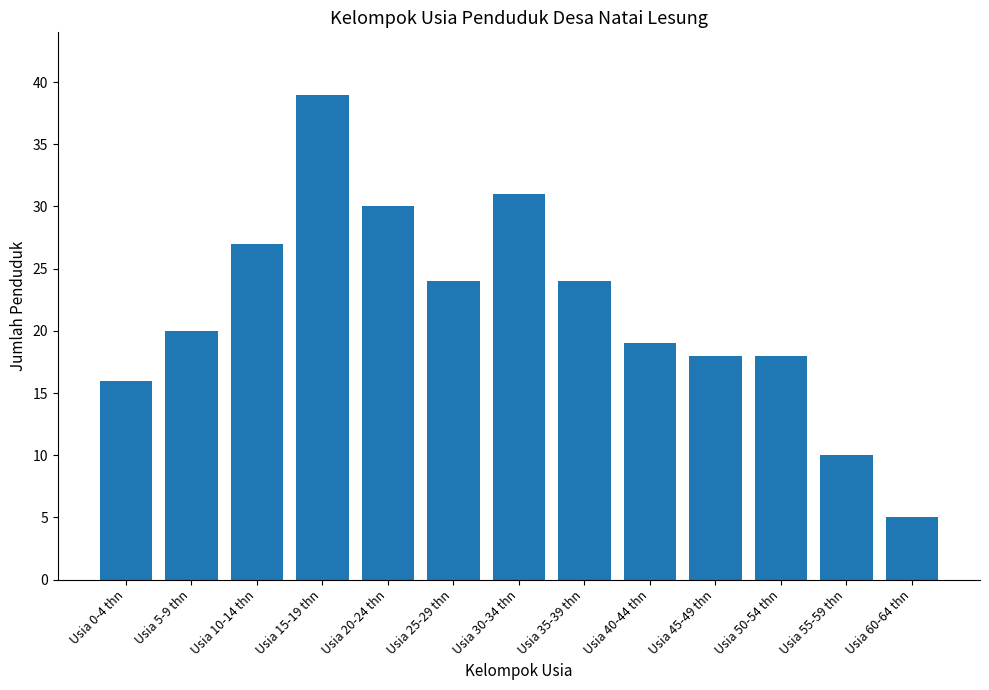

What is the smallest value displayed?

5